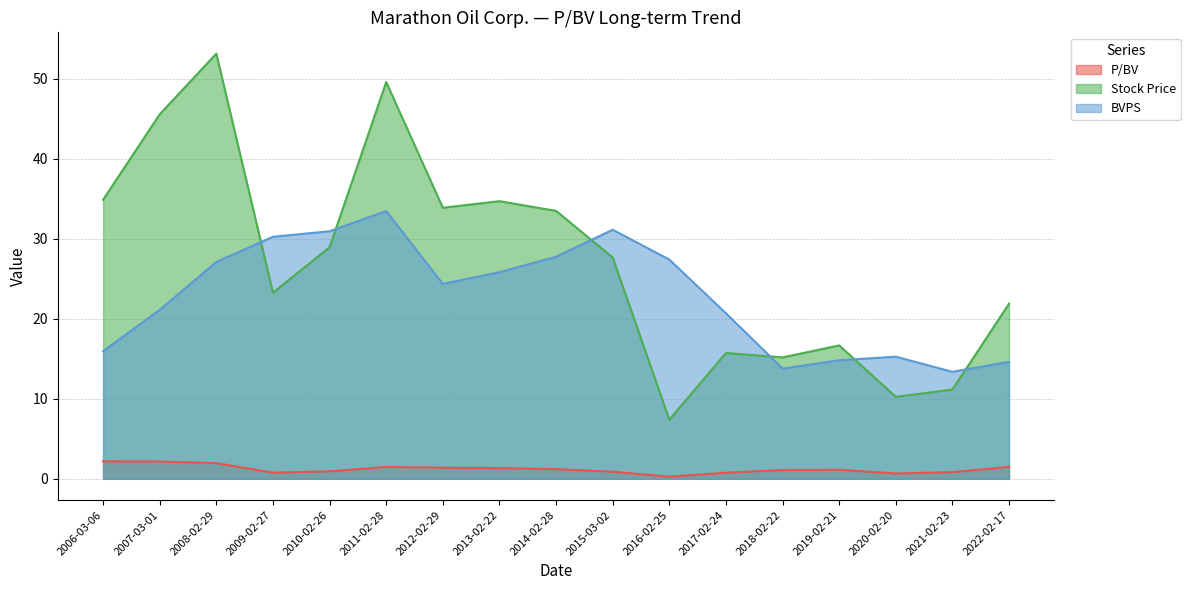

Count the number of data series in this chart.

3